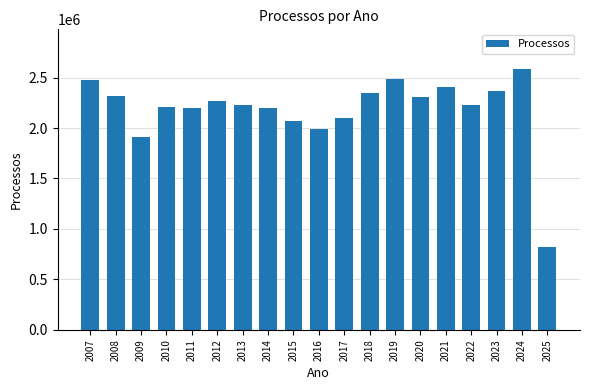

What is the smallest value displayed?

821788